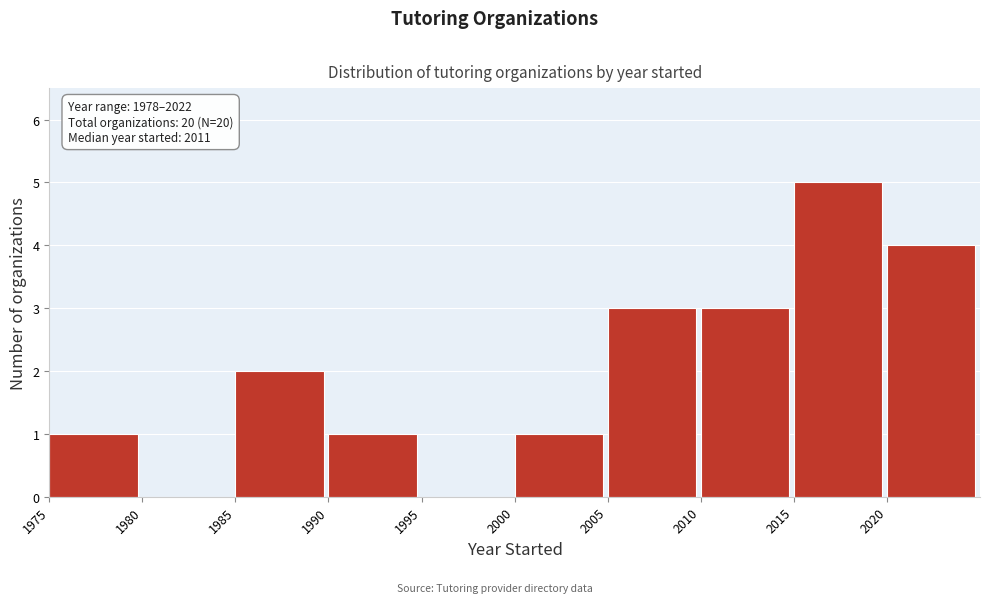

Which range on the x-axis has the tallest bar?

2015 to 2020